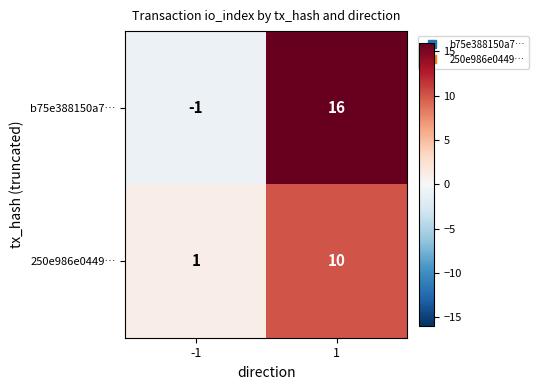

What is the total value across all series at 1?

26